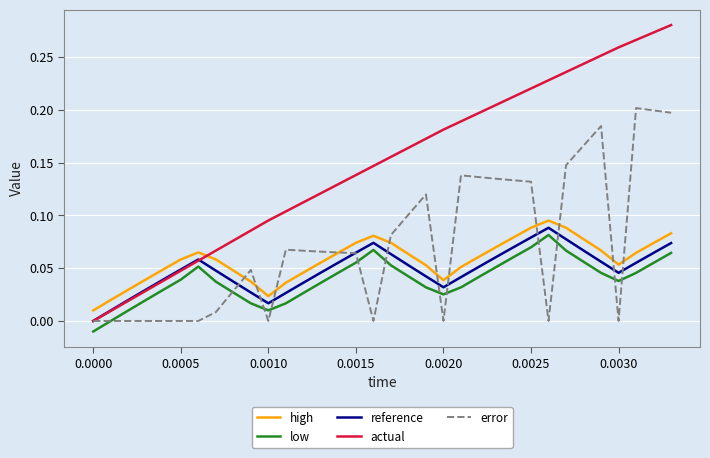

Rank the series by their maximum value, from lowest to highest.

low, reference, high, error, actual